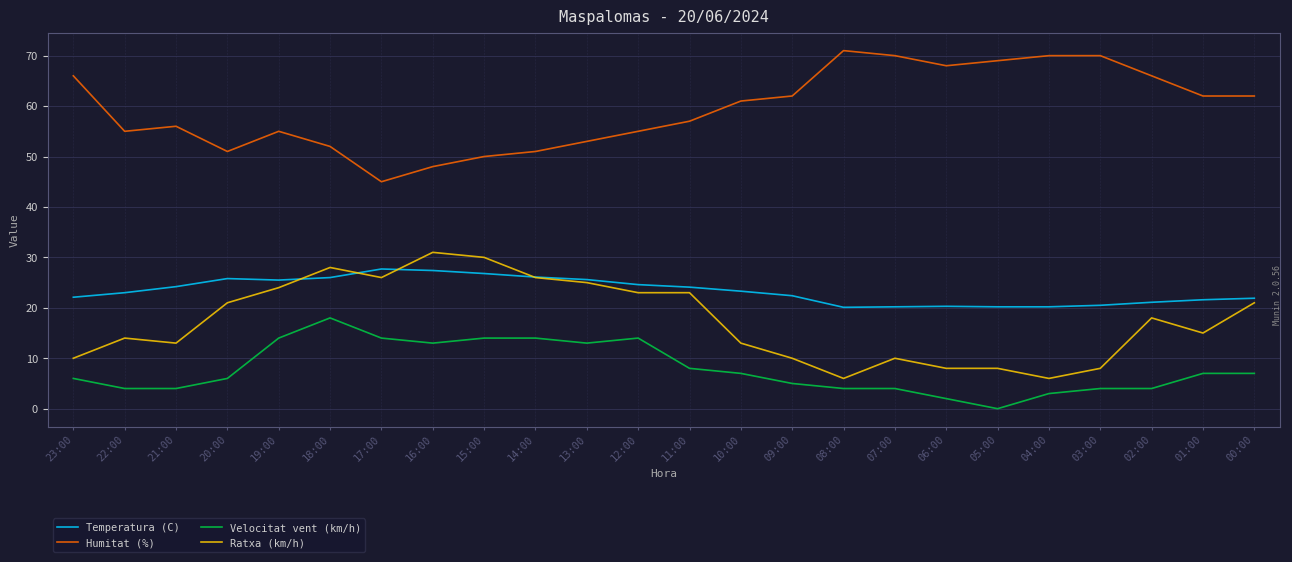

Which category has the highest value across all series?

08:00